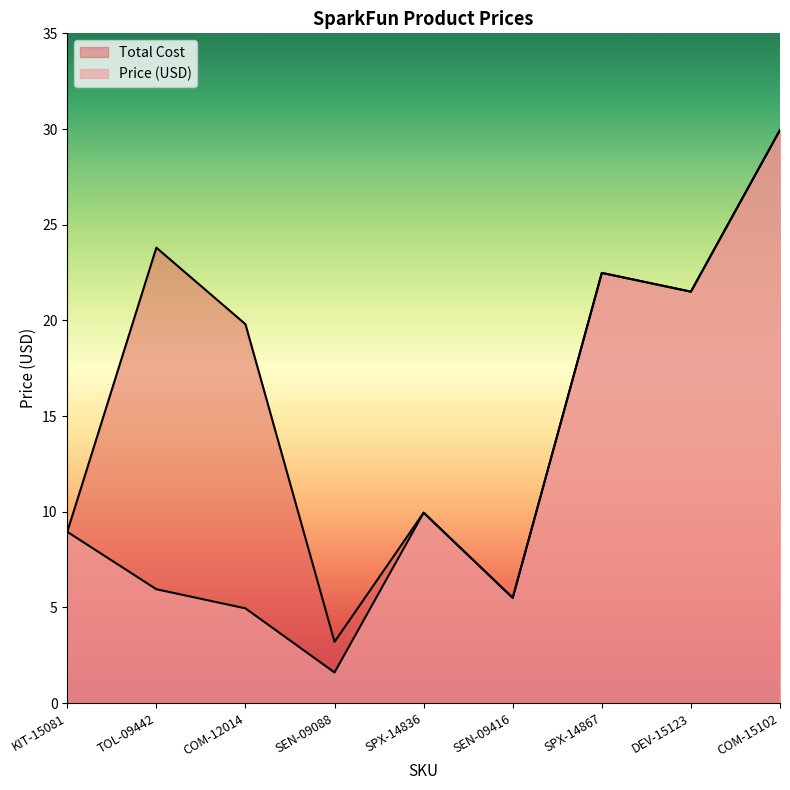

How many data points in Price (USD) are less than 8?

4